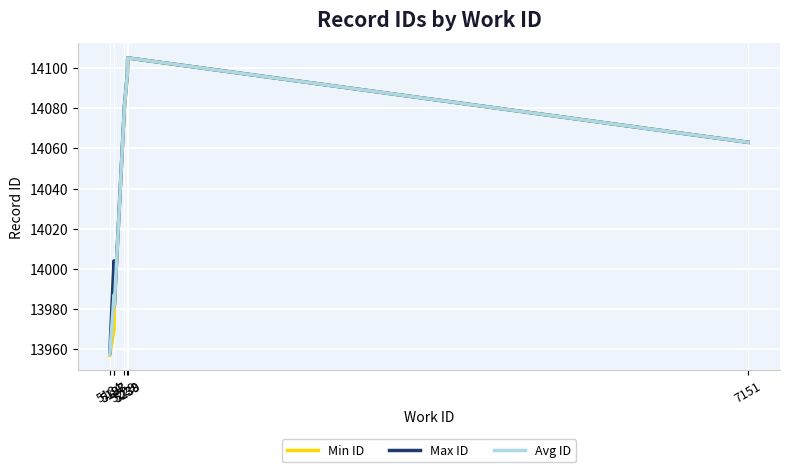

Rank the series by their average value, from highest to lowest.

Max ID, Avg ID, Min ID